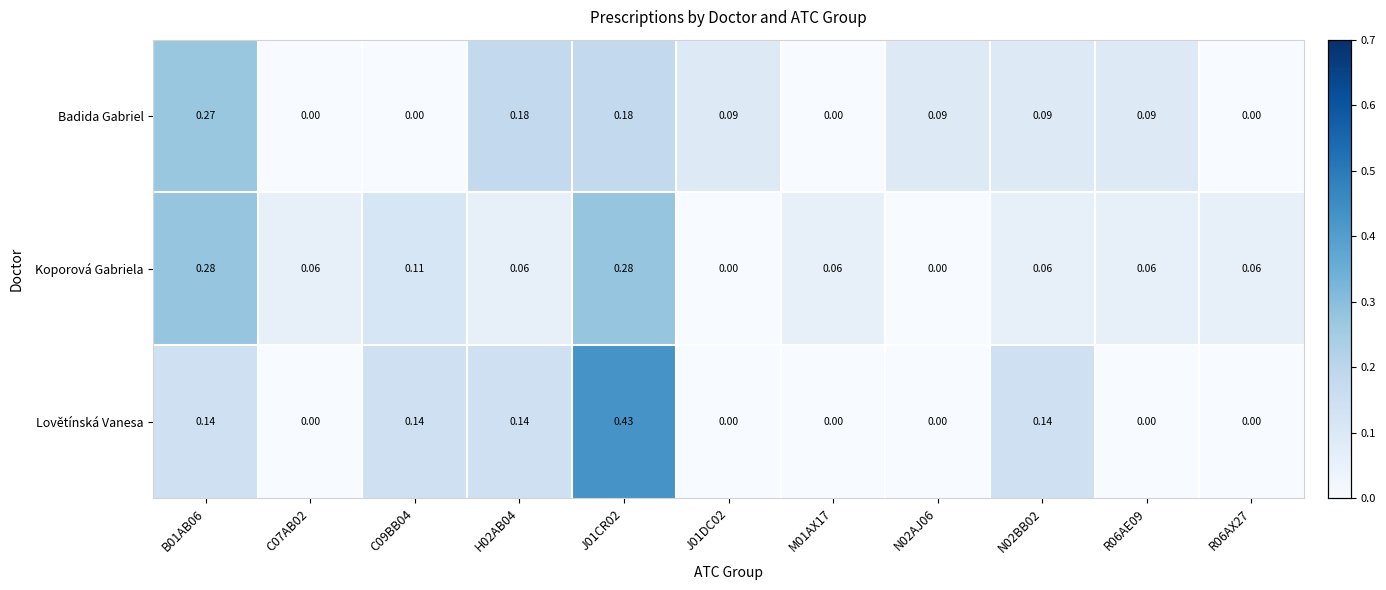

Between C09BB04 and J01DC02, which series saw the biggest shift?

Lovětínská Vanesa